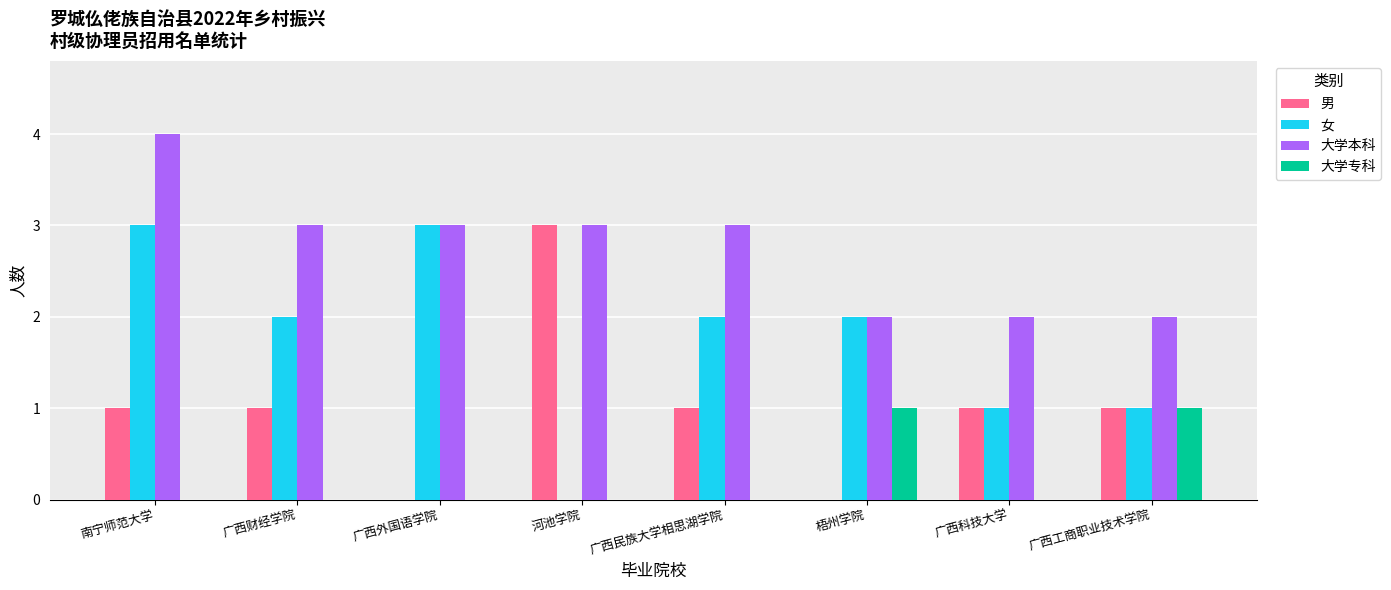

Read the 大学本科 value at 广西民族大学相思湖学院.

3